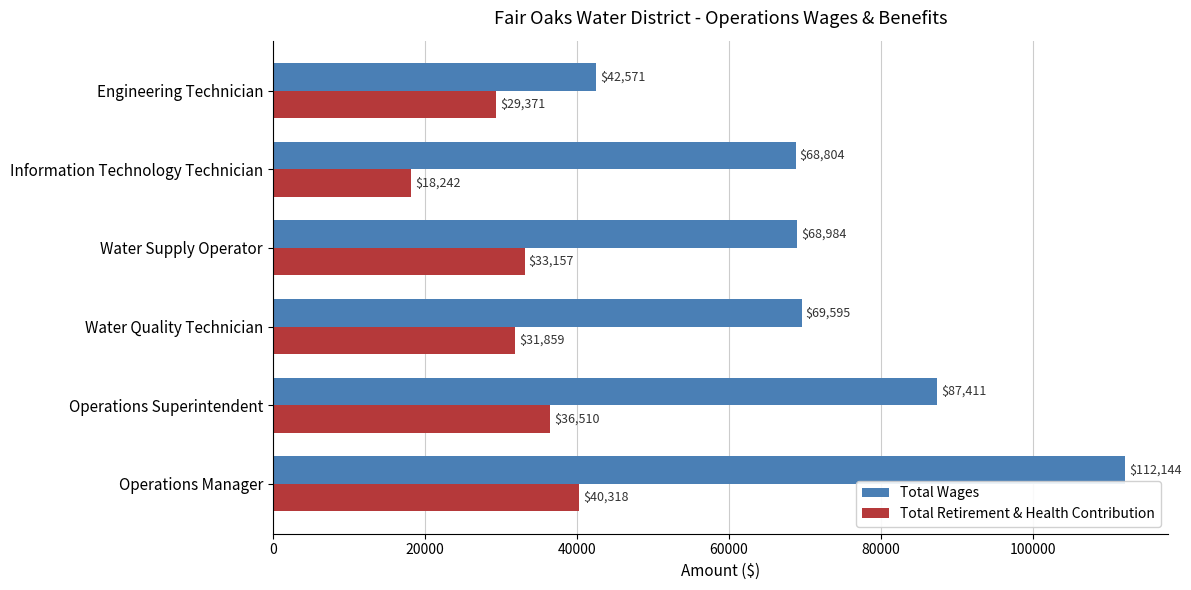

List the series in order of their overall mean, highest first.

Total Wages, Total Retirement & Health Contribution